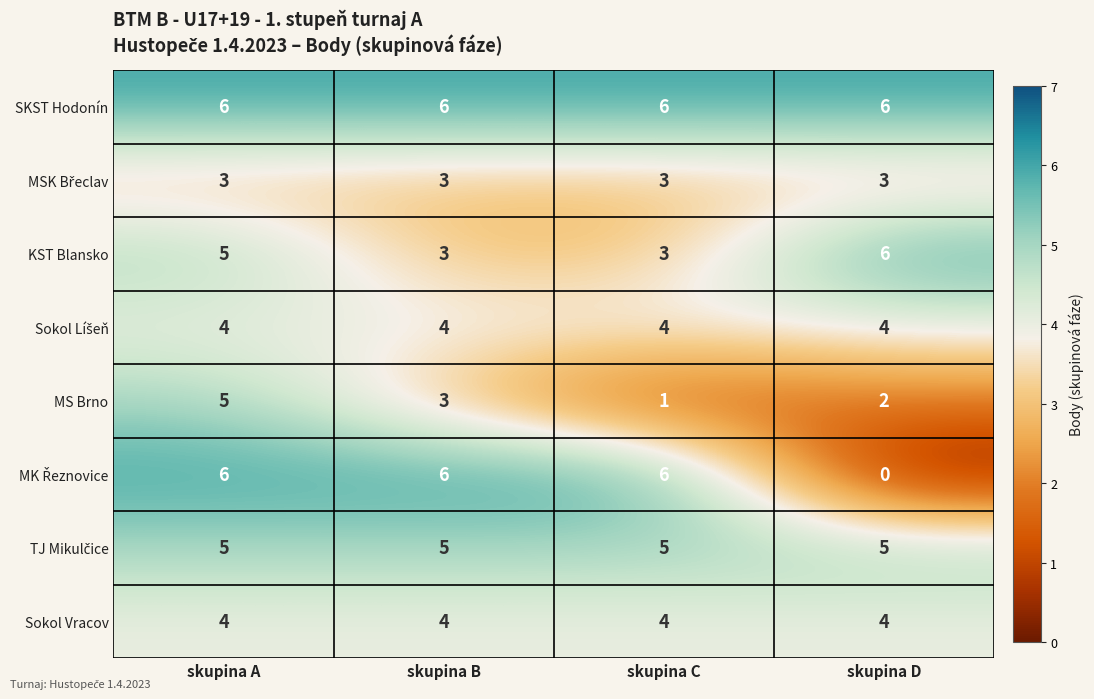

What is the sum of the Sokol Vracov values at skupina D and skupina B?

8